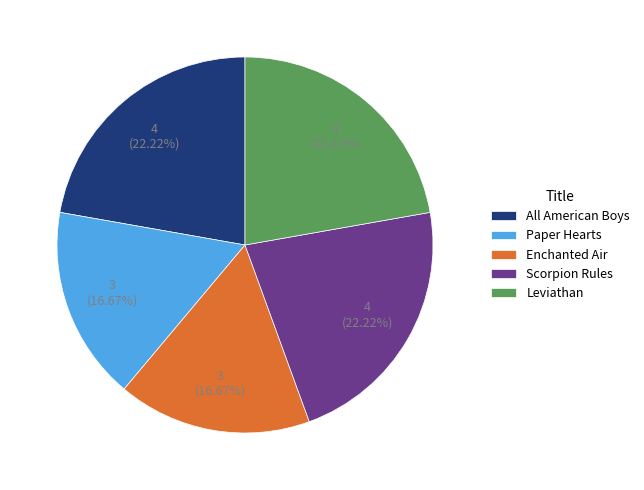

To the nearest percent, what is the difference between the largest and smallest slice percentages?

6%